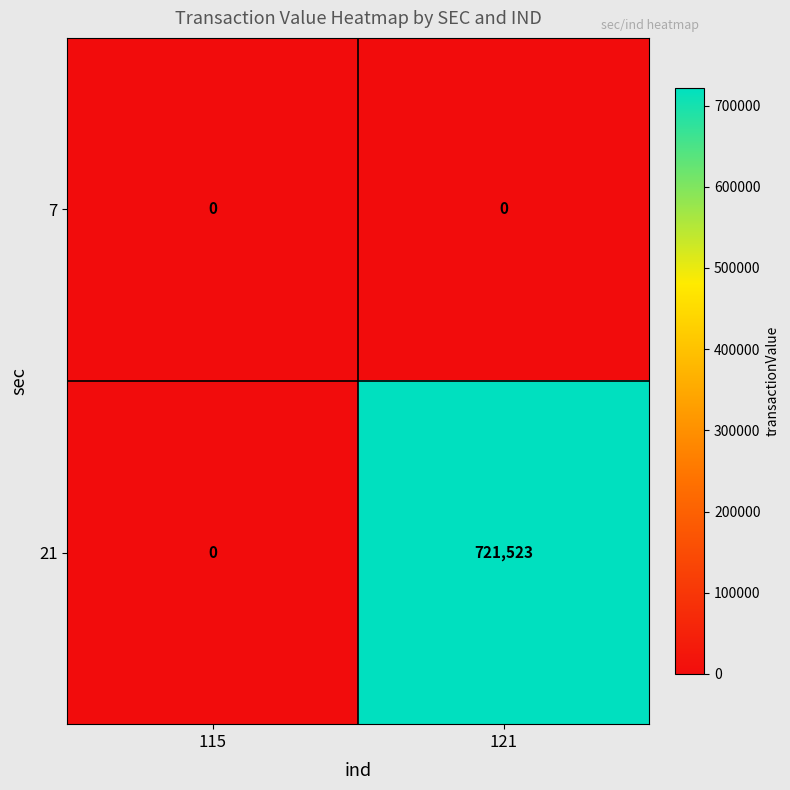

The value of 7 at 115 is 0. True or false?

True